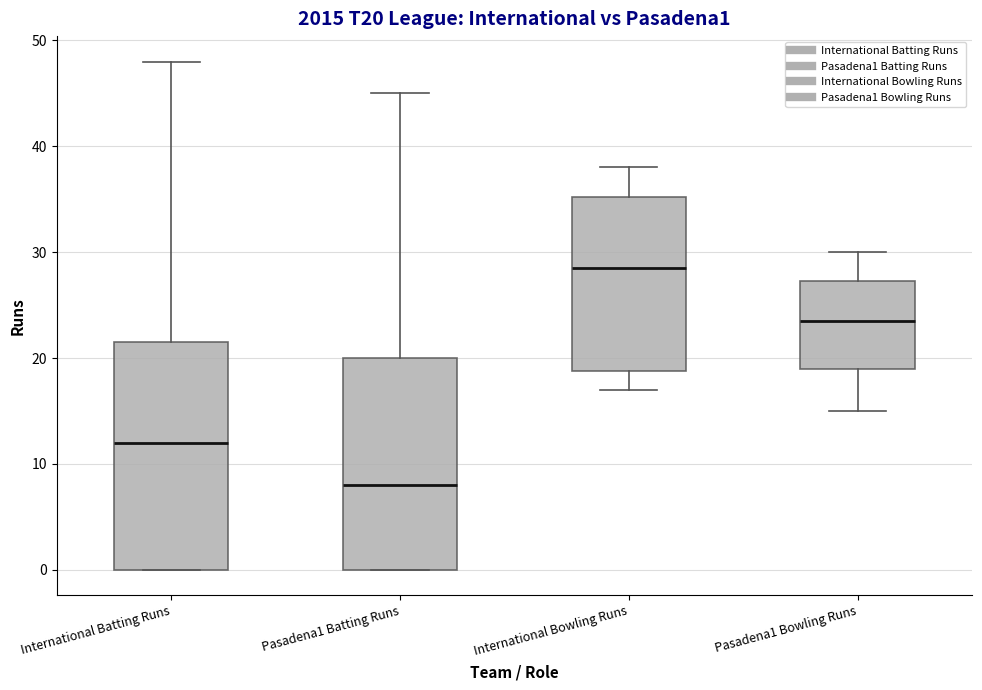

Which box is the tallest, from its lower edge to its upper edge?

International Batting Runs